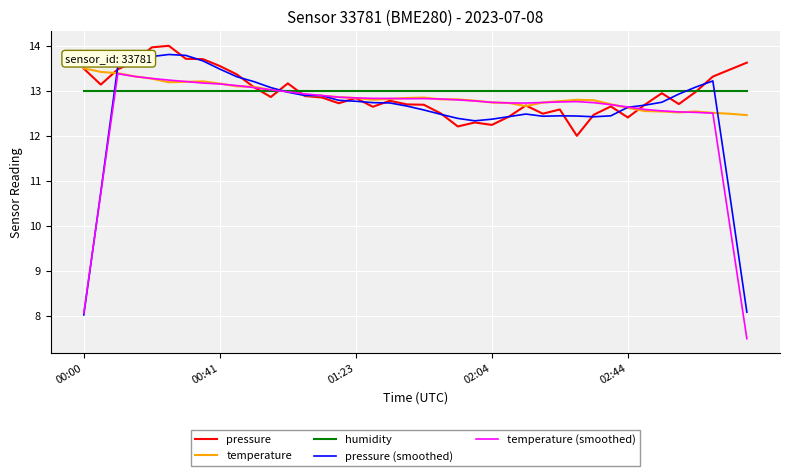

What are all the series names shown in the legend?

pressure, temperature, humidity, pressure (smoothed), temperature (smoothed)